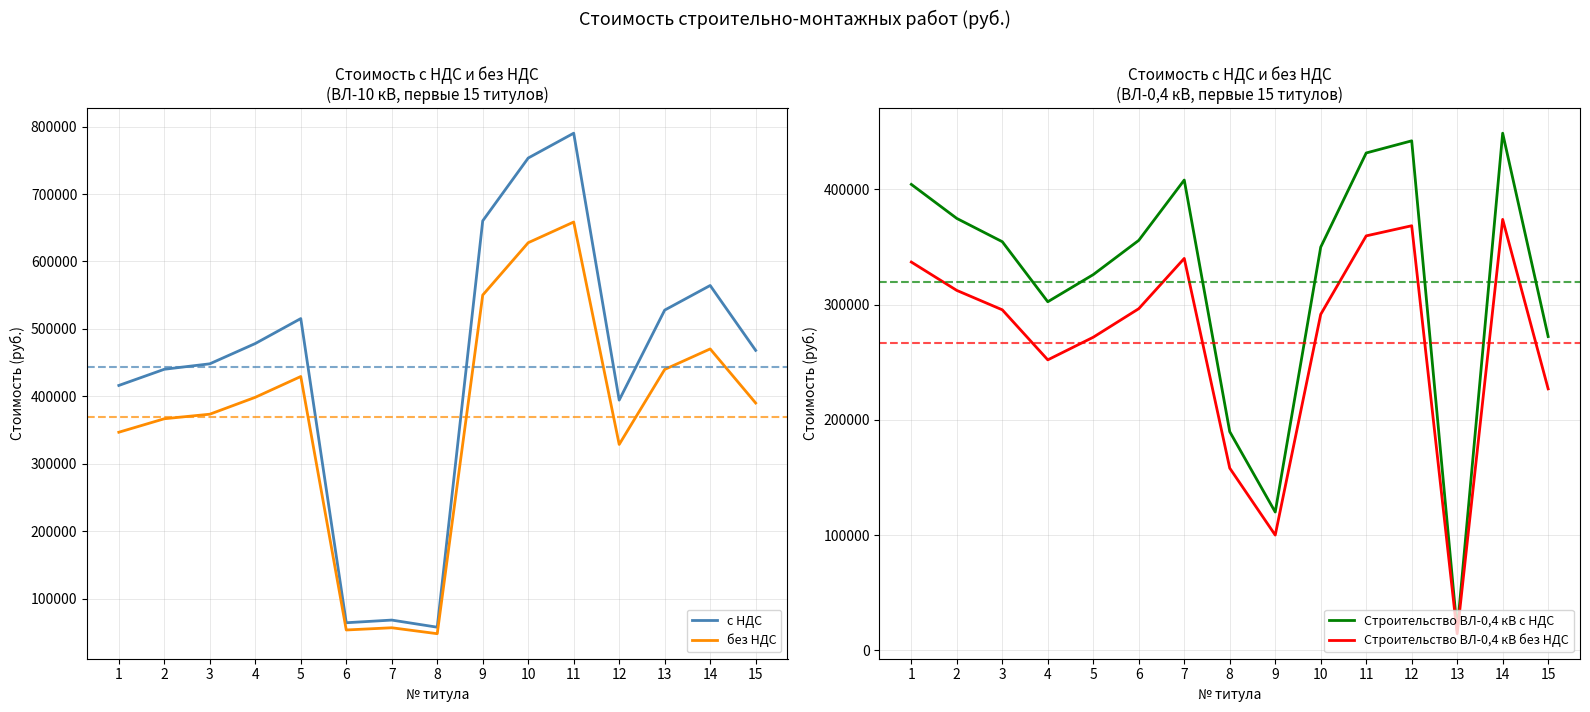

Which category has the highest value in the Строительство ВЛ-0,4 кВ с НДС series?

14